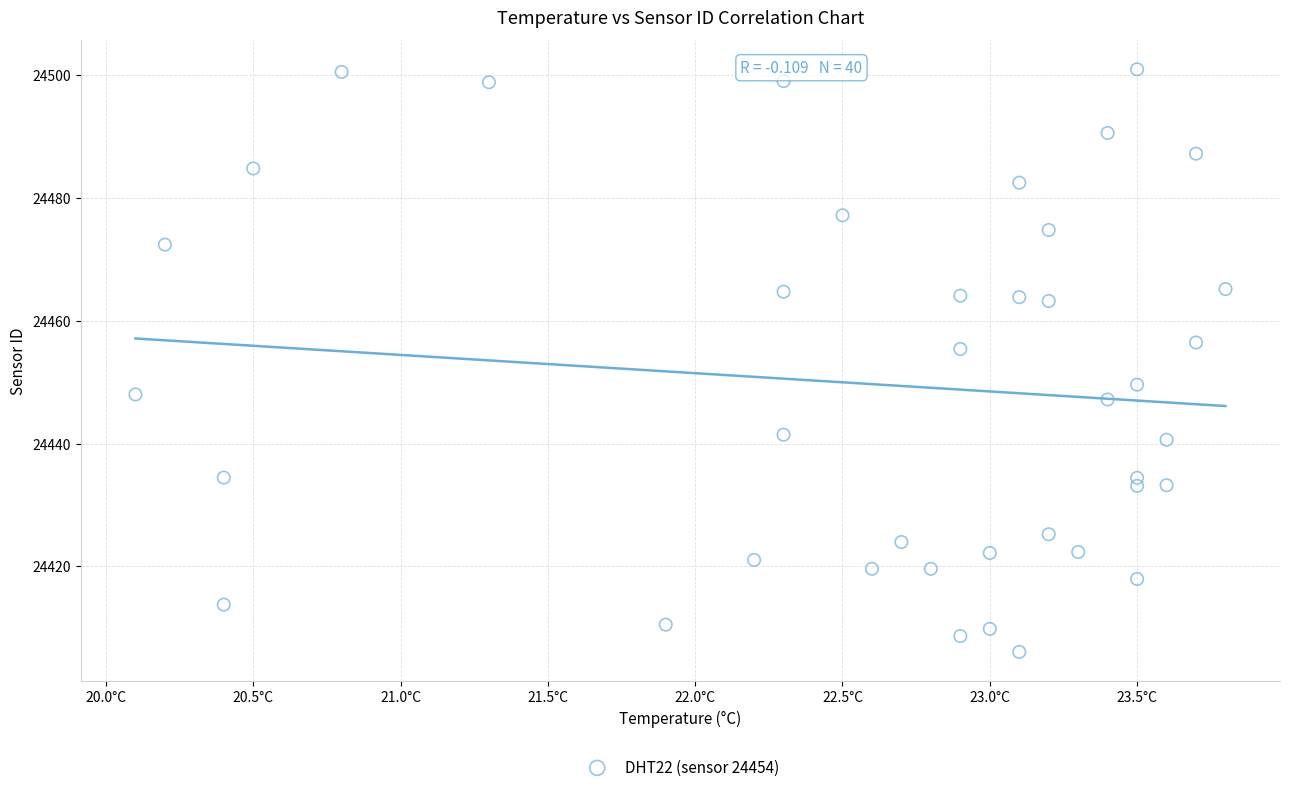

What is the range of X values (max minus min)?

3.7